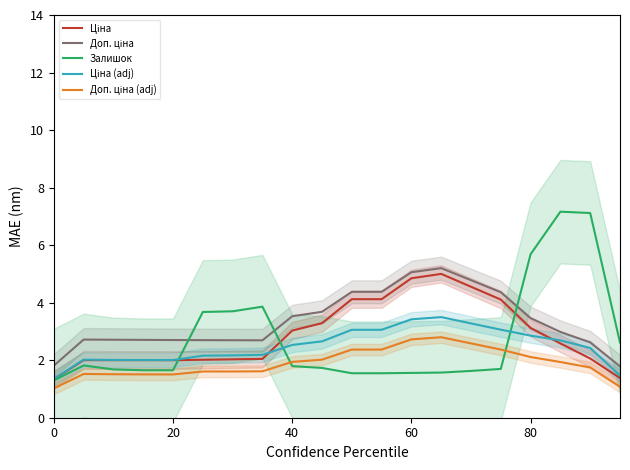

True or false: Ціна and Доп. ціна (adj) intersect in this chart.

False